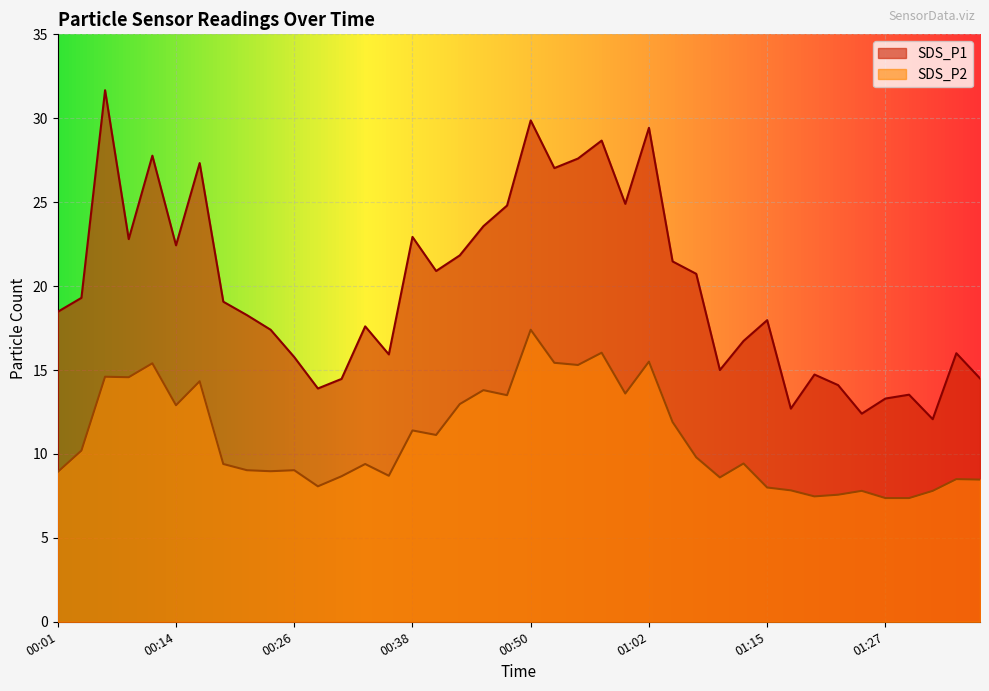

How many interior local peaks does the SDS_P1 series have?

12